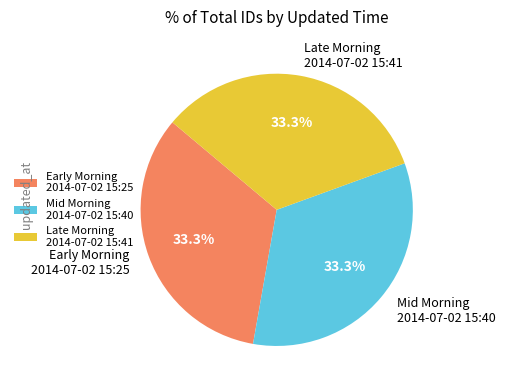

What percentage do Early Morning 2014-07-02 15:25 and Late Morning 2014-07-02 15:41 together represent?

66.7%